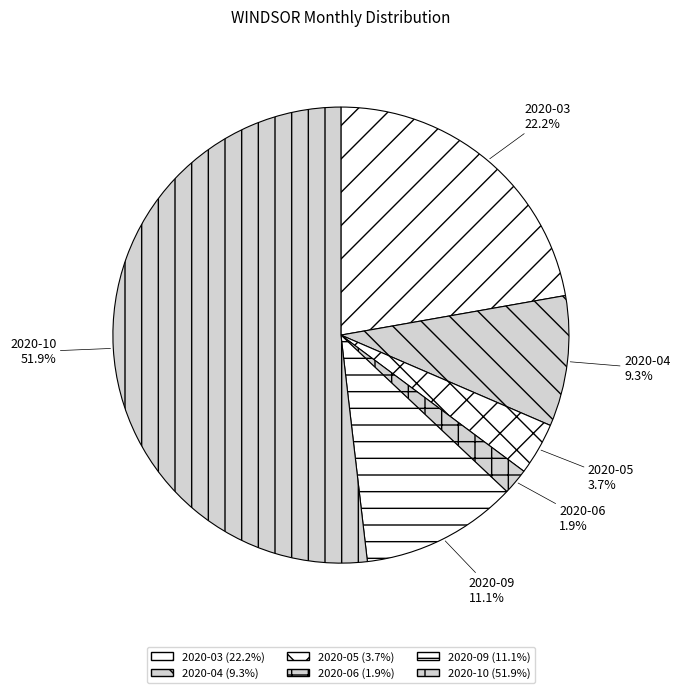

Is the sum of 2020-04 and 2020-03 greater than half?

No